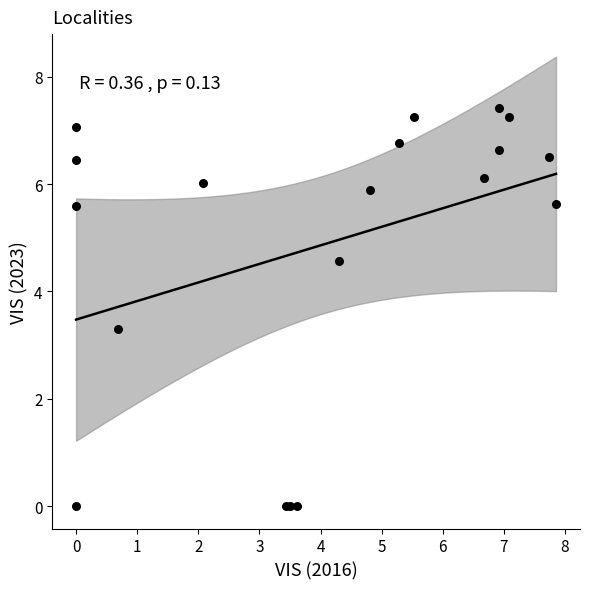

What Y value in the scatter plot is closest to 3?

3.3